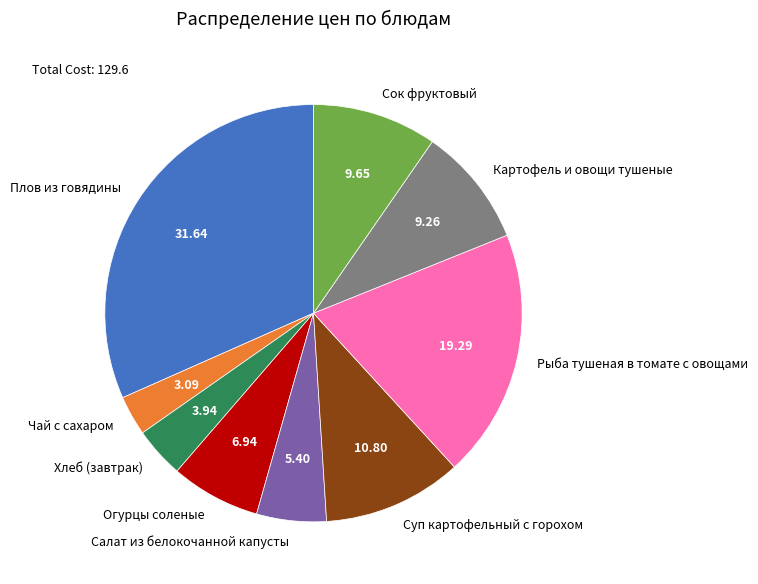

Which slice is the smallest?

Чай с сахаром